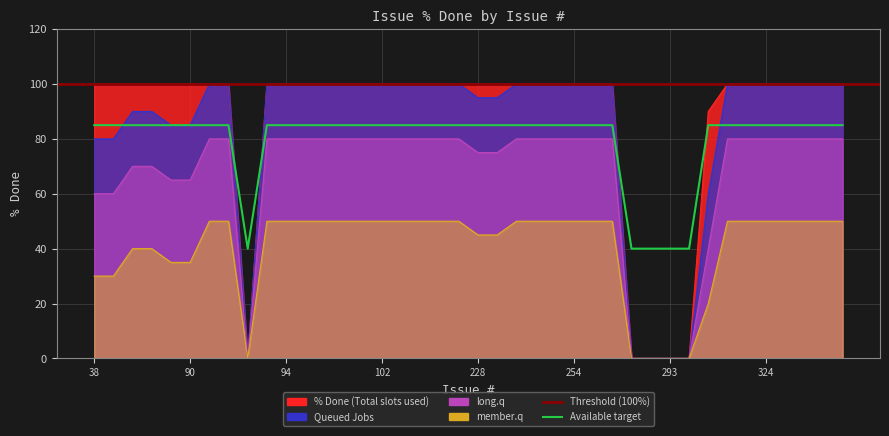

Which series has the largest total across all categories?

% Done